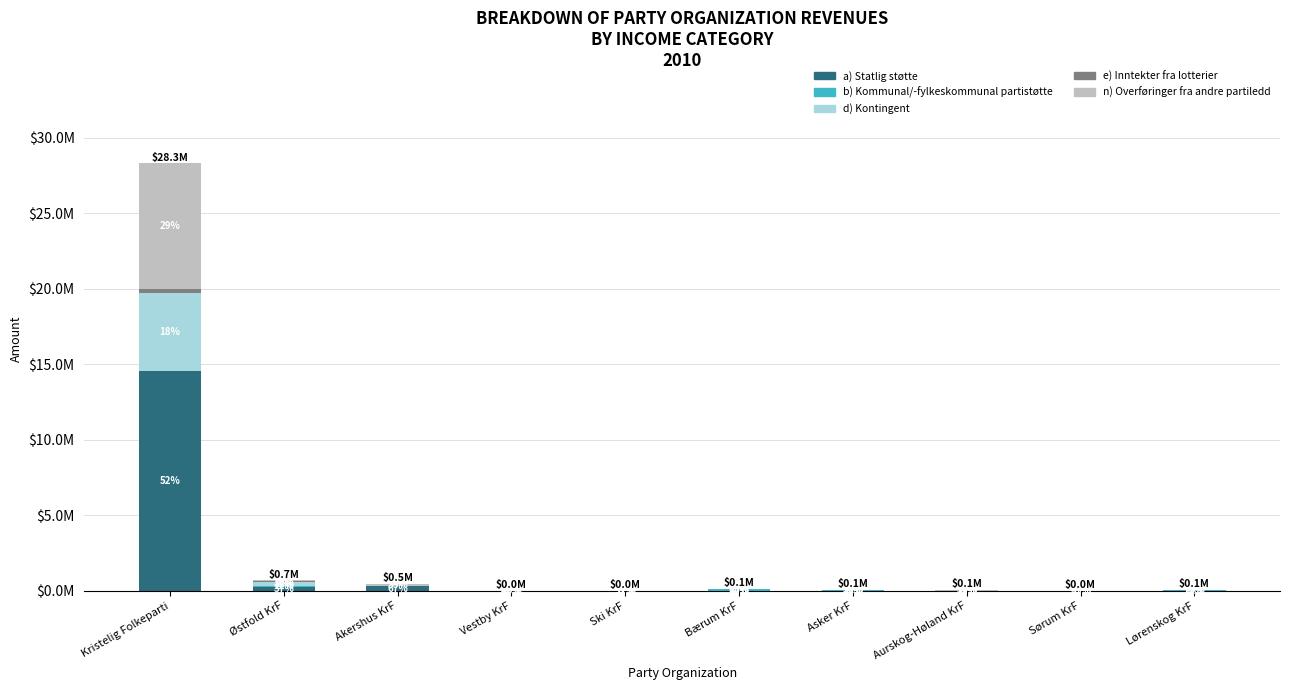

Are the bars grouped side by side (vs. stacked)?

No